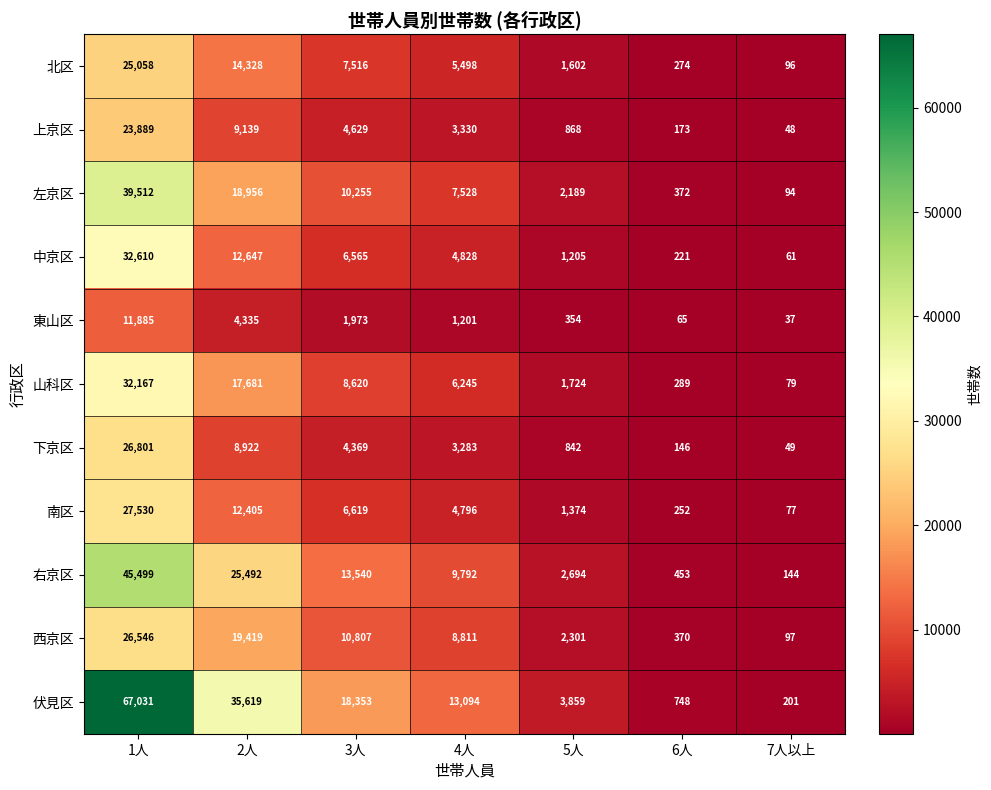

What is the maximum value for 西京区?

26546